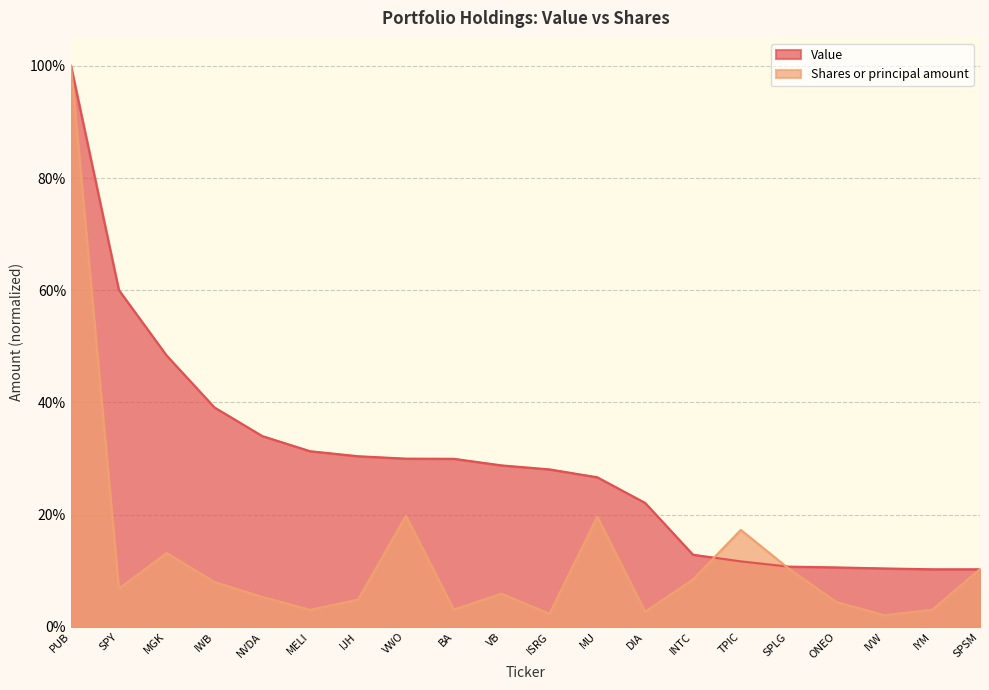

Count the Value values in the range 0 to 1.

20